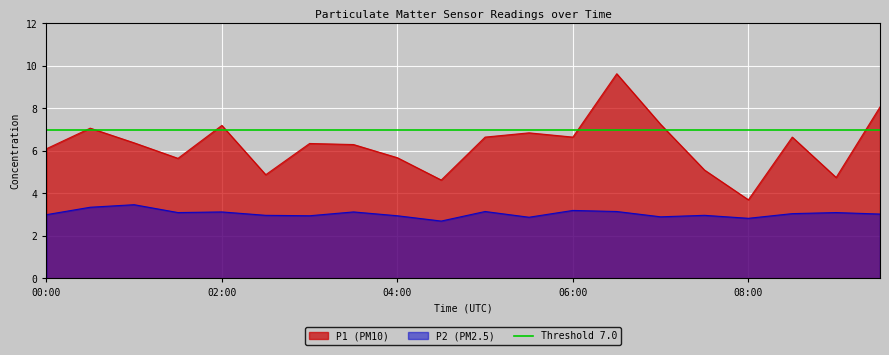

What is the approximate value of P2 at 09:00?

3.1